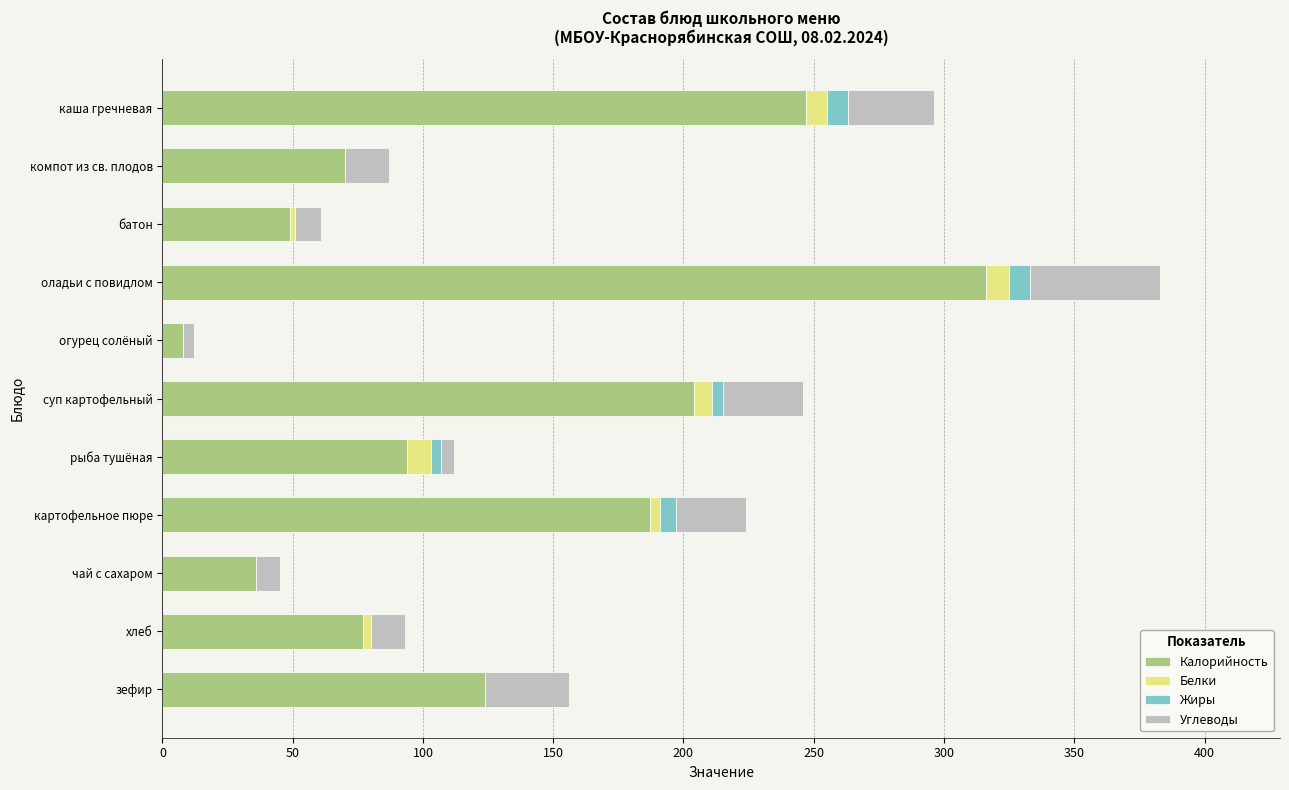

What is the sum of all Калорийность values?

1412